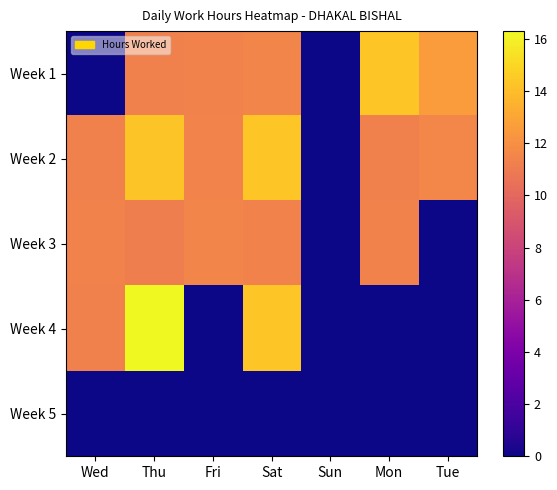

At Sat, list the series in order from largest to smallest.

Week 4, Week 2, Week 1, Week 3, Week 5